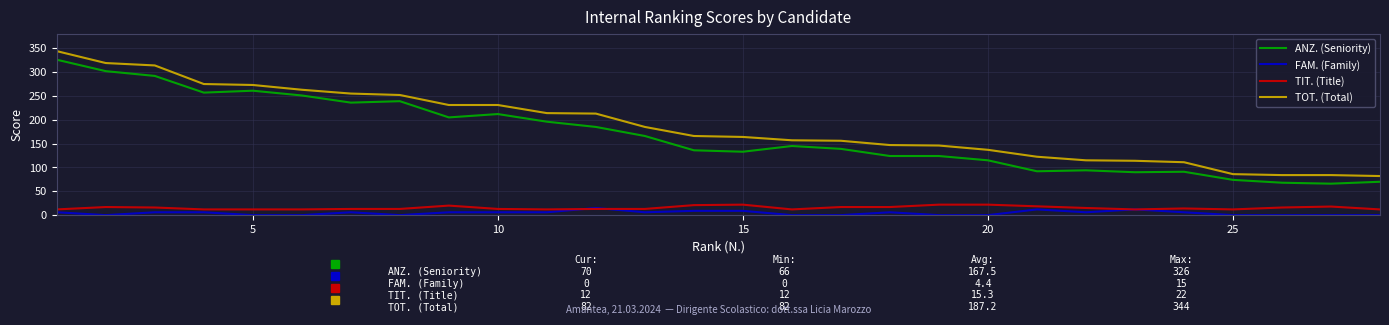

True or false: TOT. (Total) and FAM. (Family) cross at least once.

False